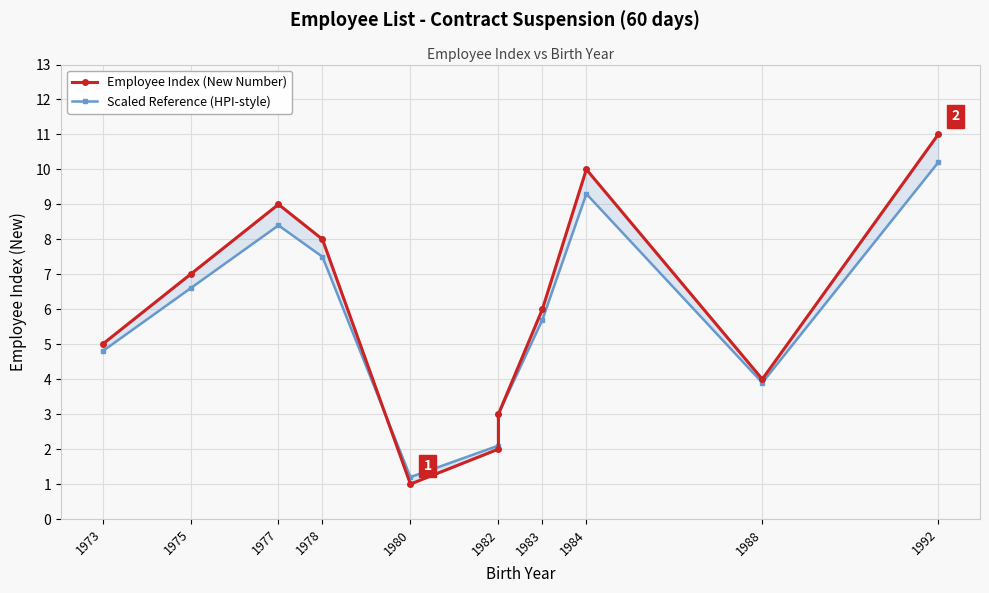

Reading left to right, what are all the values shown in this chart?

Employee Index (New Number): 5.0	7.0	9.0	8.0	1.0	2.0	3.0	6.0	10.0	4.0	11.0
Scaled Reference (HPI-style): 4.8	6.6	8.4	7.5	1.2	2.1	3.0	5.7	9.3	3.9	10.2